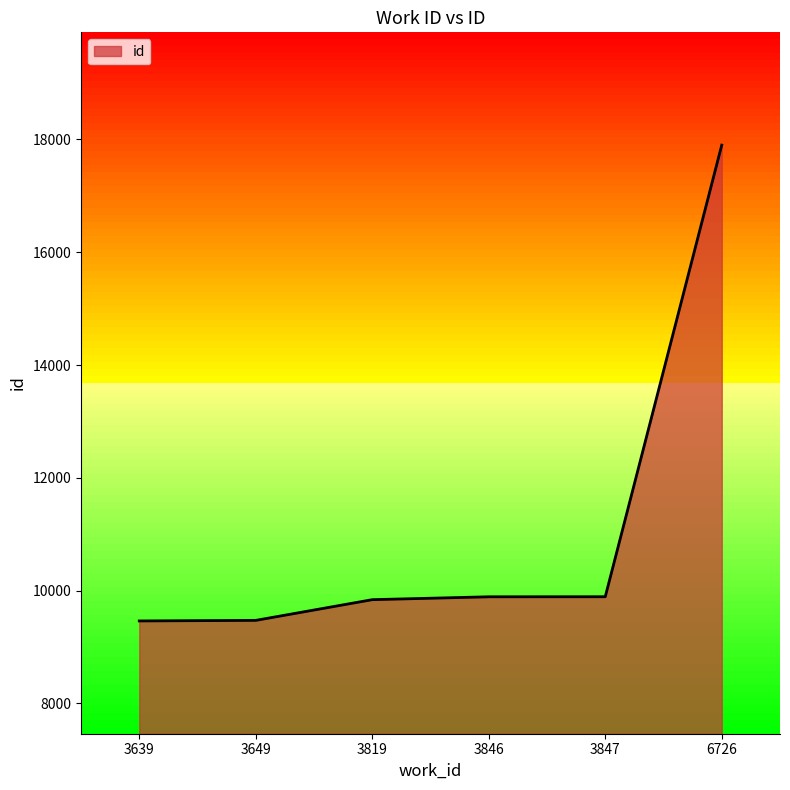

True or false: the data shows 9472 at 3649.

True